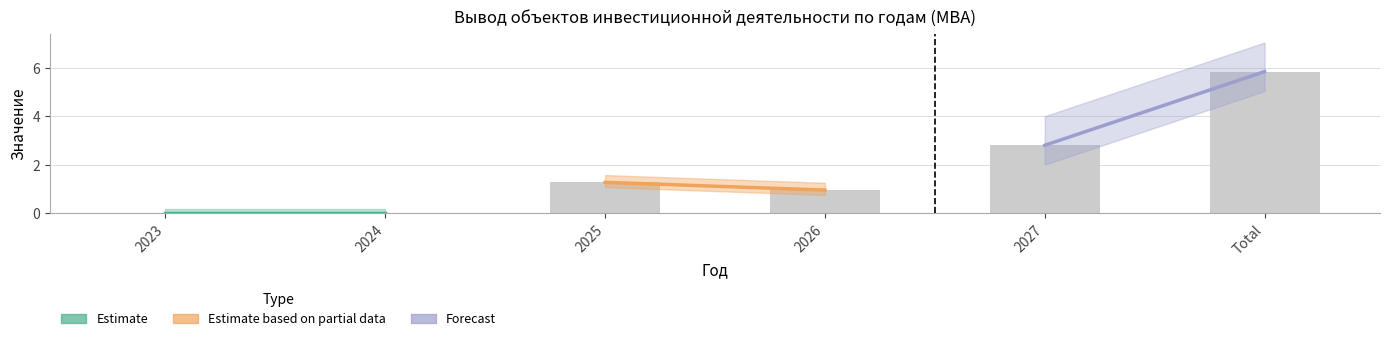

Which has a higher value, 2023 or 2026?

2026